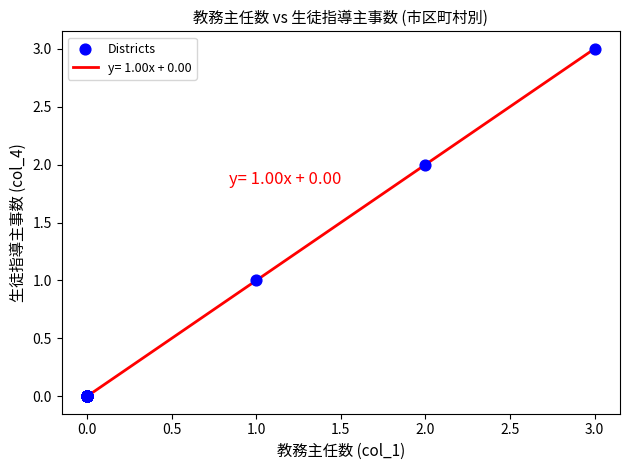

What is the maximum value shown in the chart?

3.0